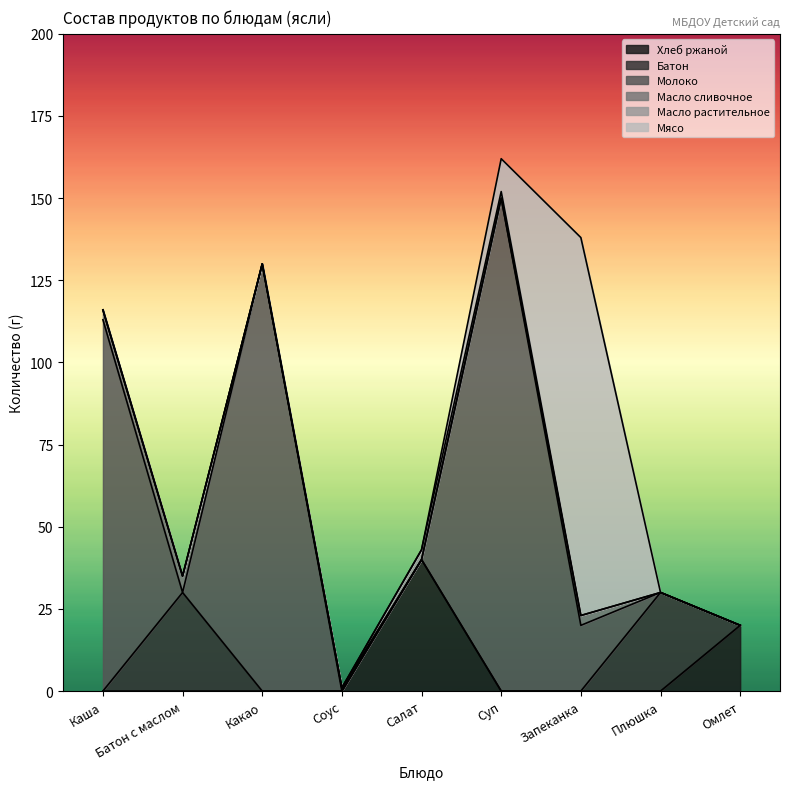

Where is the first local maximum for Хлеб ржаной?

Салат